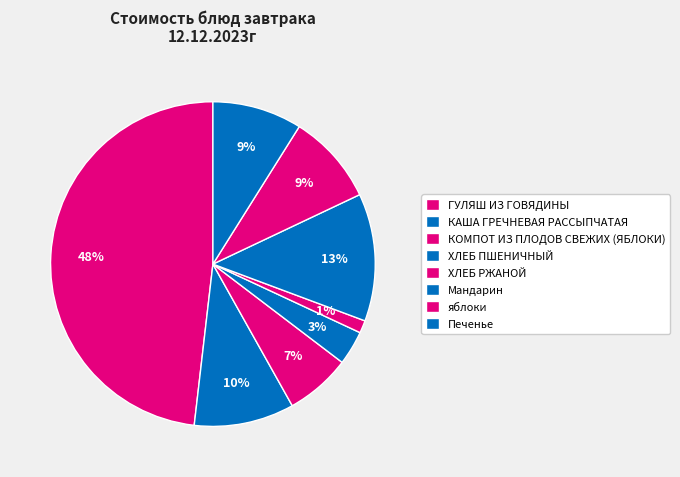

How many segments does this pie chart have?

8